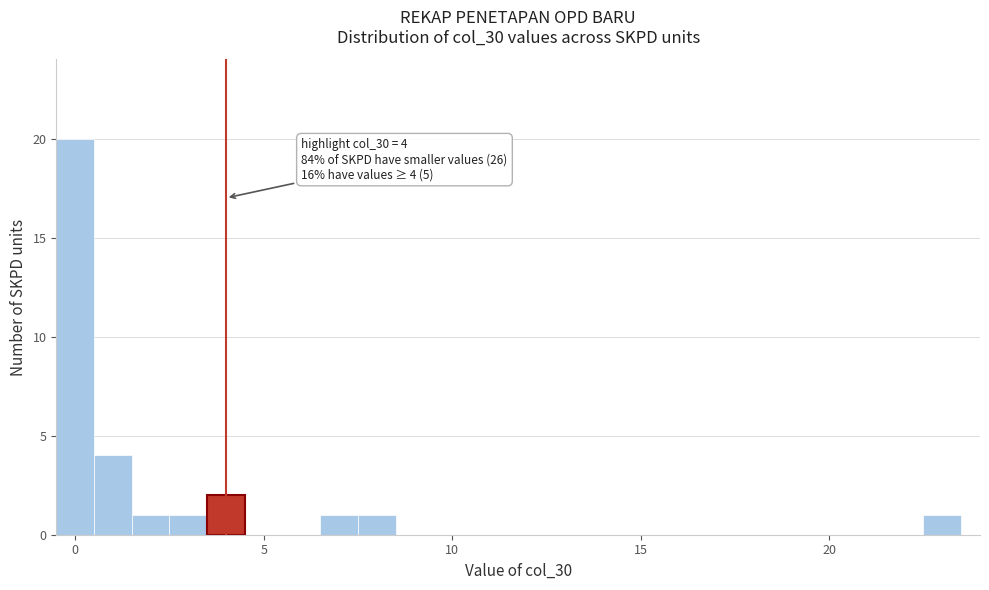

Around what value on the x-axis is the tallest bar? Give the approximate position of its centre, as read against the axis.

0.0